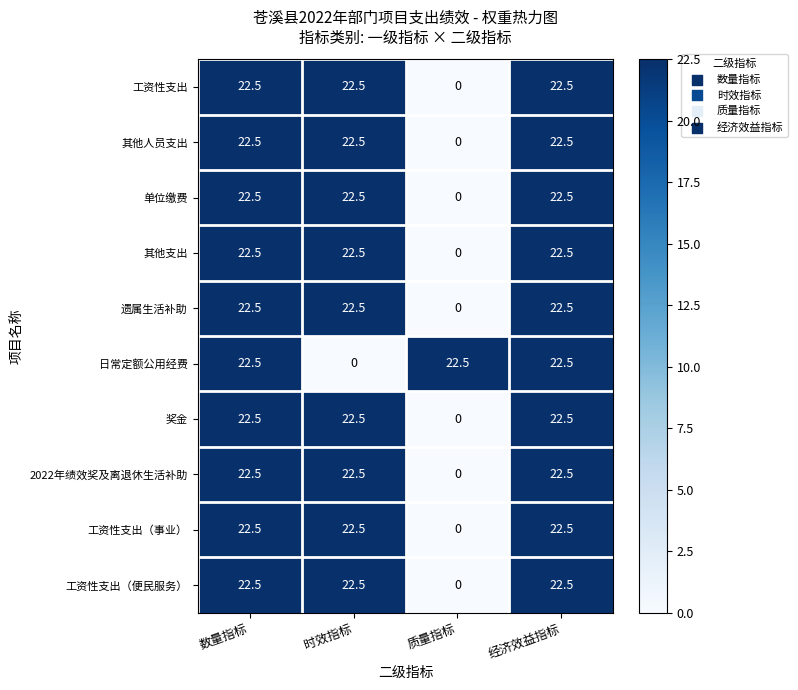

At which label does 遗属生活补助 reach its minimum?

质量指标